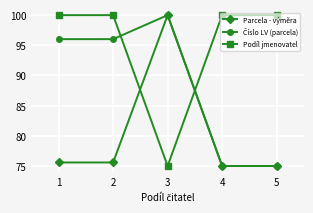

True or false: Parcela - výměra has a value of 100.0 at 3.

True